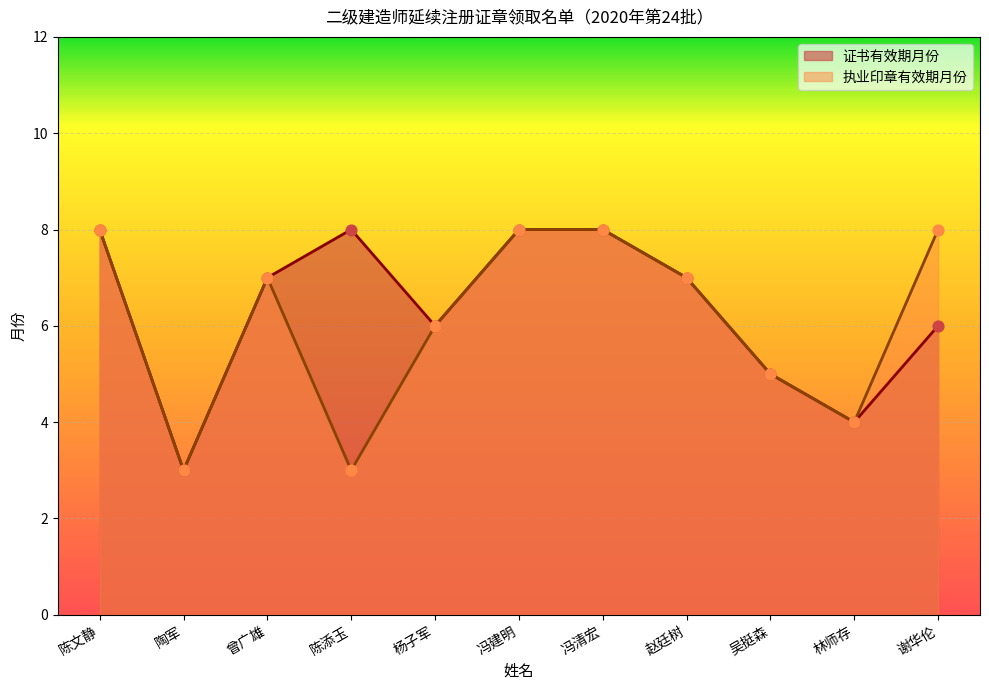

Is the value of 执业印章有效期月份 at 吴挺森 greater than the value of 证书有效期月份 at 陶军?

Yes